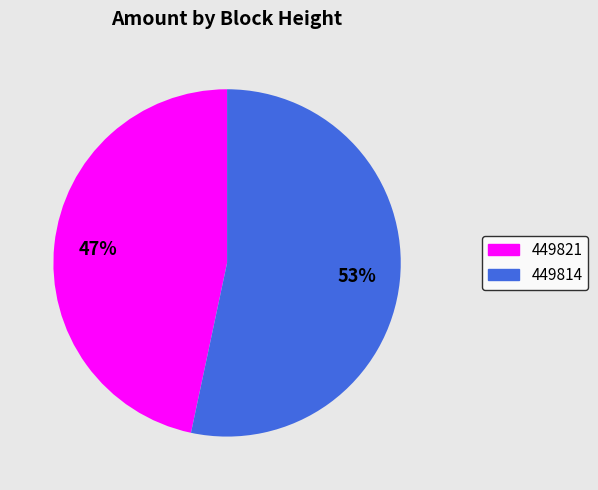

To the nearest percent, what portion does 449814 represent?

53%